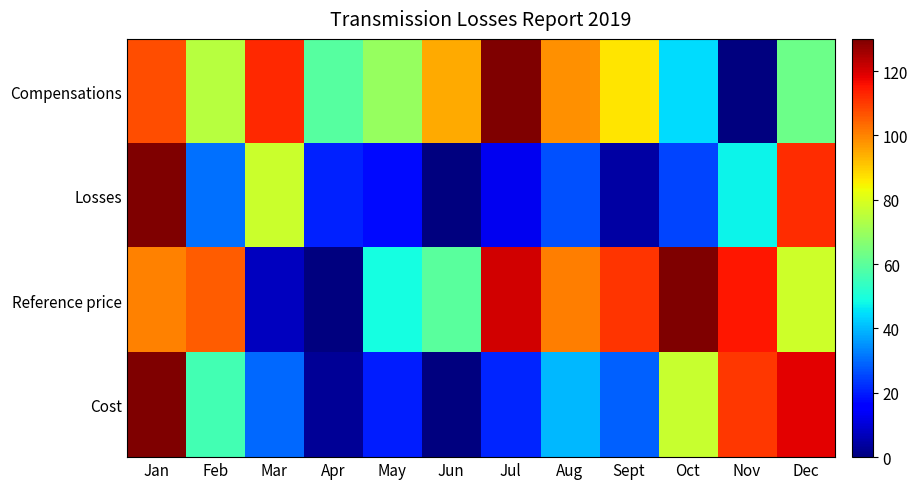

What is the total value across all series at Jun?

154.1